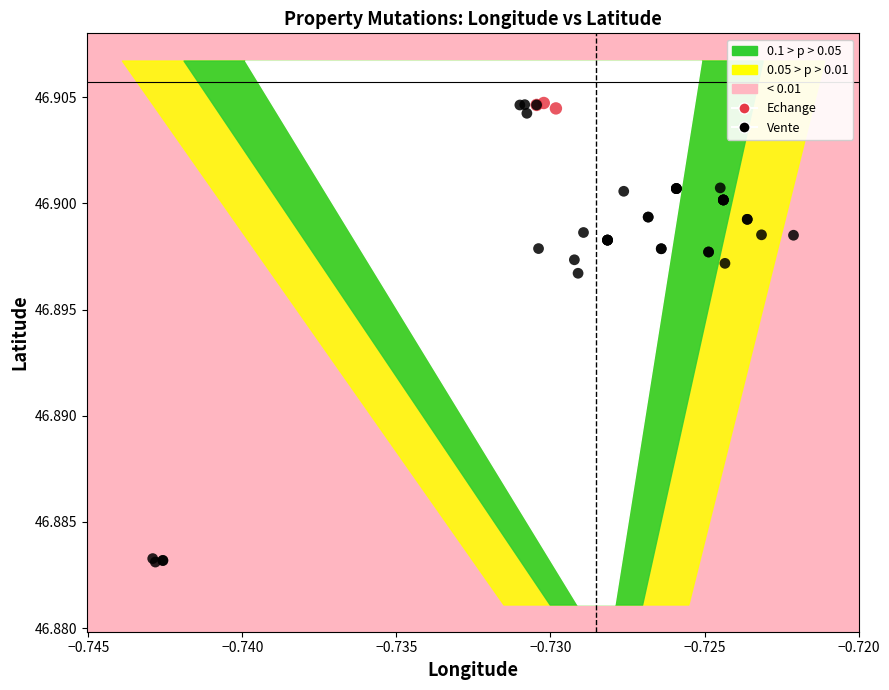

Which series has the largest Y range (max minus min)?

Vente